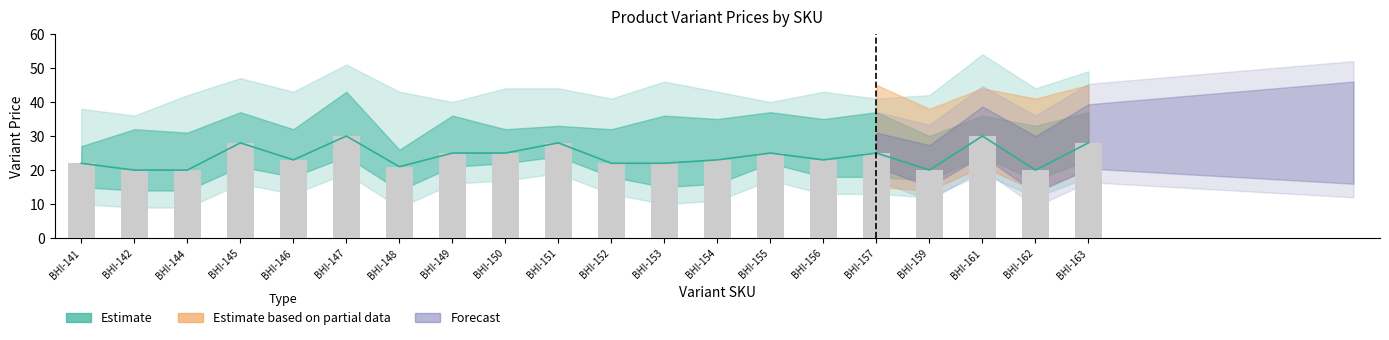

The chart shows a value of 43 at BHI-161. True or false?

False